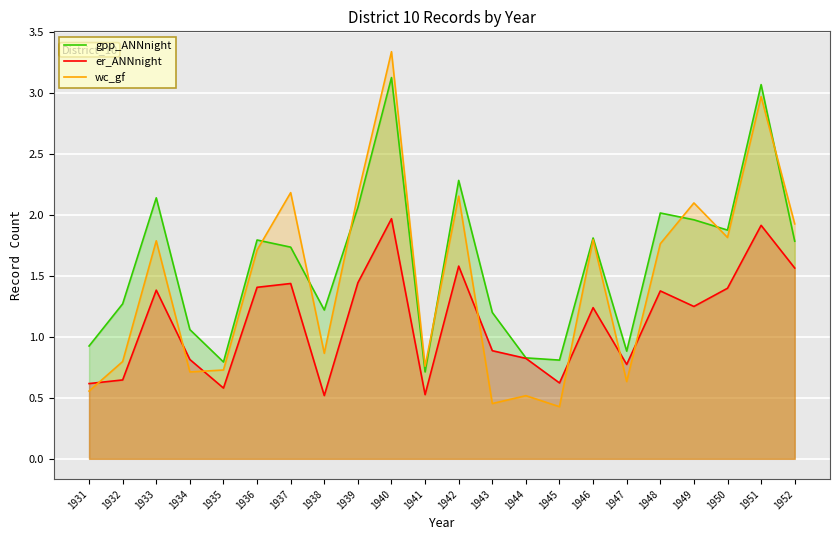

Between 1935 and 1938, which series saw the biggest shift?

gpp_ANNnight